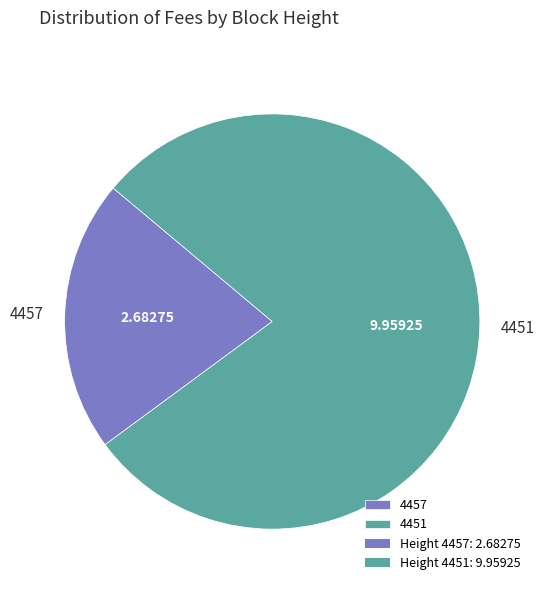

Does any single category account for the majority?

Yes